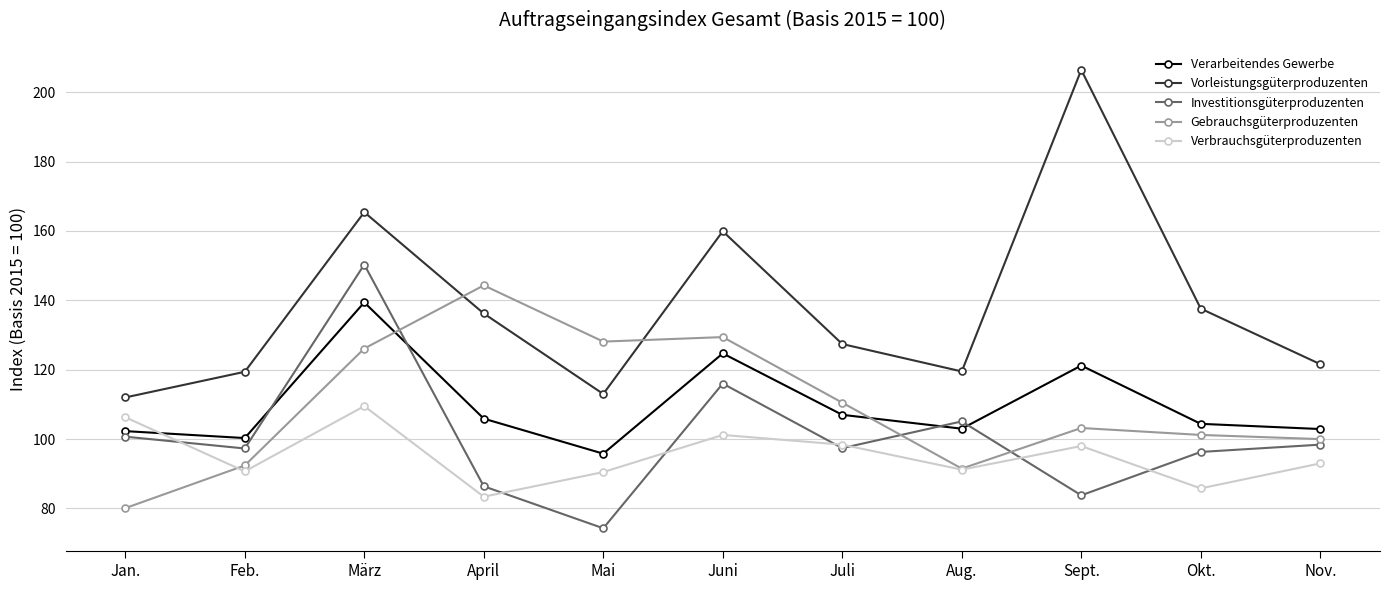

Which label corresponds to the smallest value in the chart?

Mai